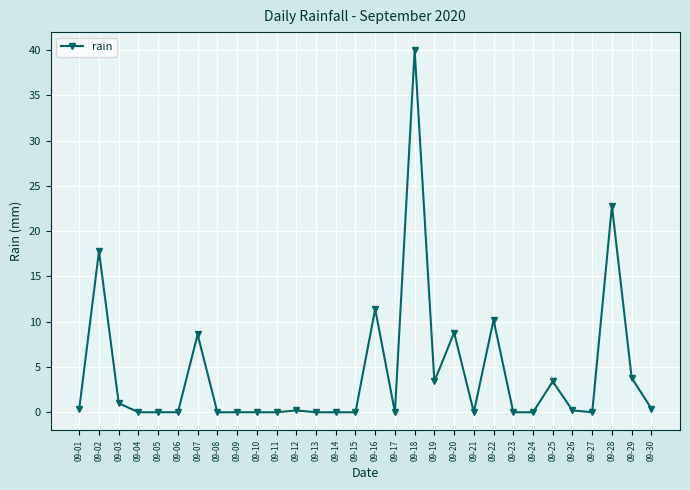

Reading left to right, list all the values displayed in this chart.

0.4	17.8	1.0	0.0	0.0	0.0	8.6	0.0	0.0	0.0	0.0	0.2	0.0	0.0	0.0	11.4	0.0	40.0	3.4	8.8	0.0	10.2	0.0	0.0	3.4	0.2	0.0	22.8	3.8	0.4